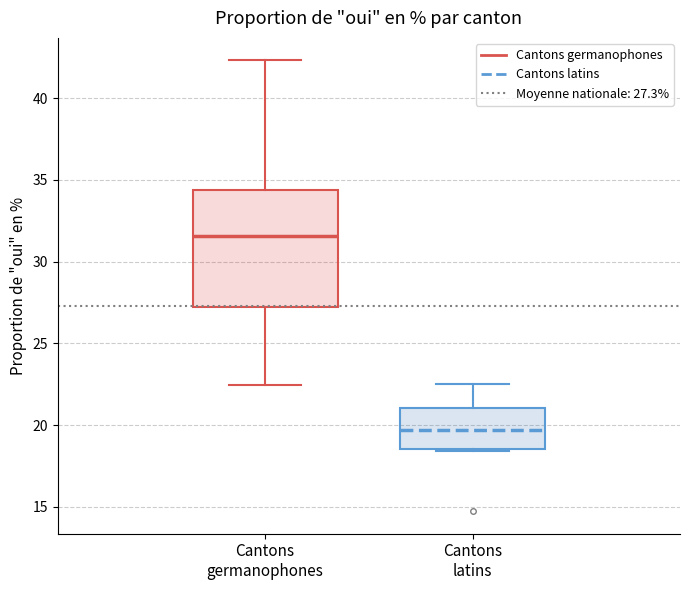

Which box is the tallest, from its lower edge to its upper edge?

Cantons germanophones